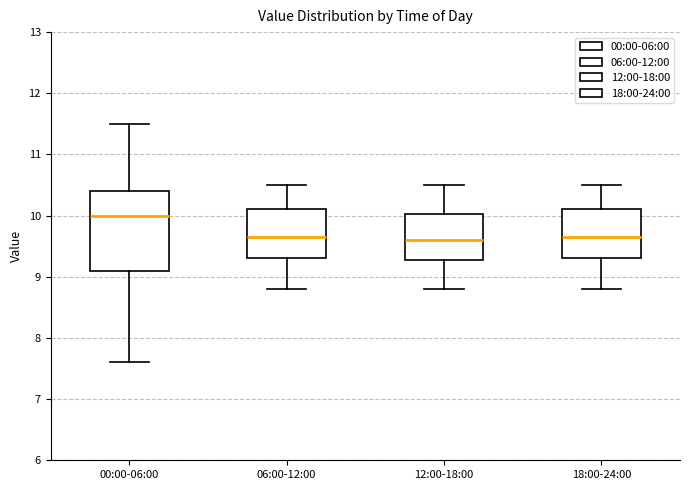

Where is the lower edge of the box for 12:00-18:00 on the y-axis? The values are not printed on the chart, so give them approximately, as read against the axis.

9.3